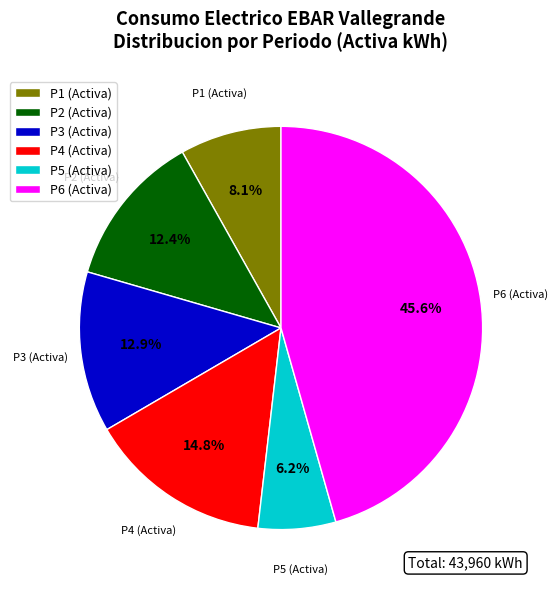

How many slices are in this pie chart?

6